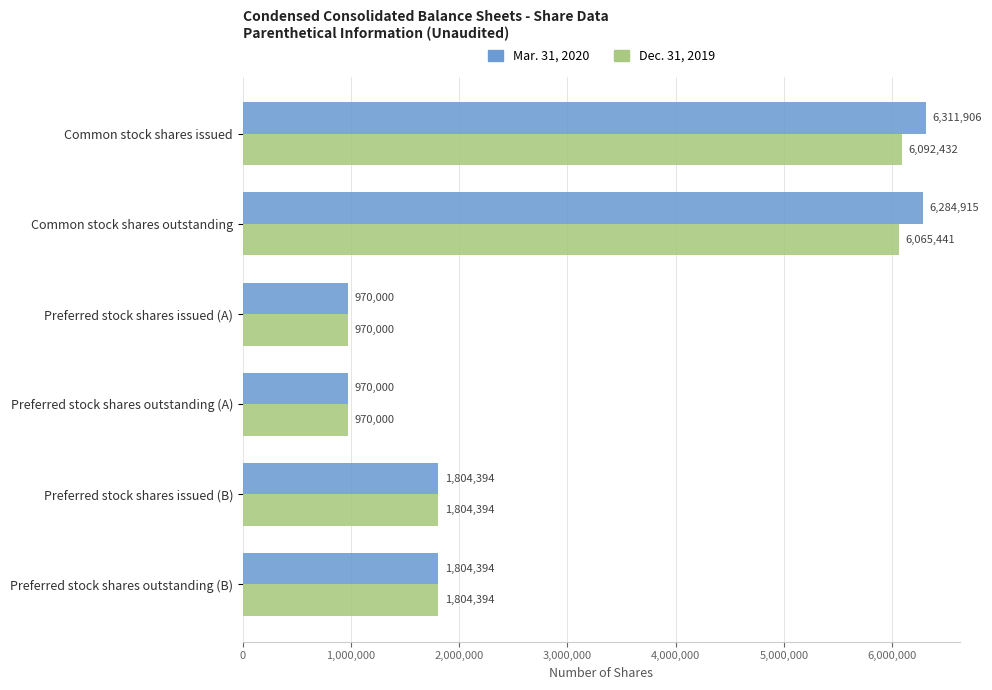

What is the highest value of the Dec. 31, 2019 series?

6092432